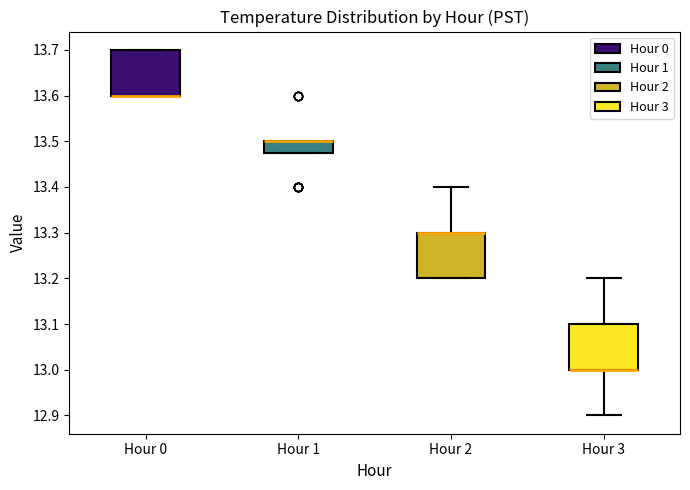

Where is the lower edge of the box for Hour 1 on the y-axis? The values are not printed on the chart, so give them approximately, as read against the axis.

13.48